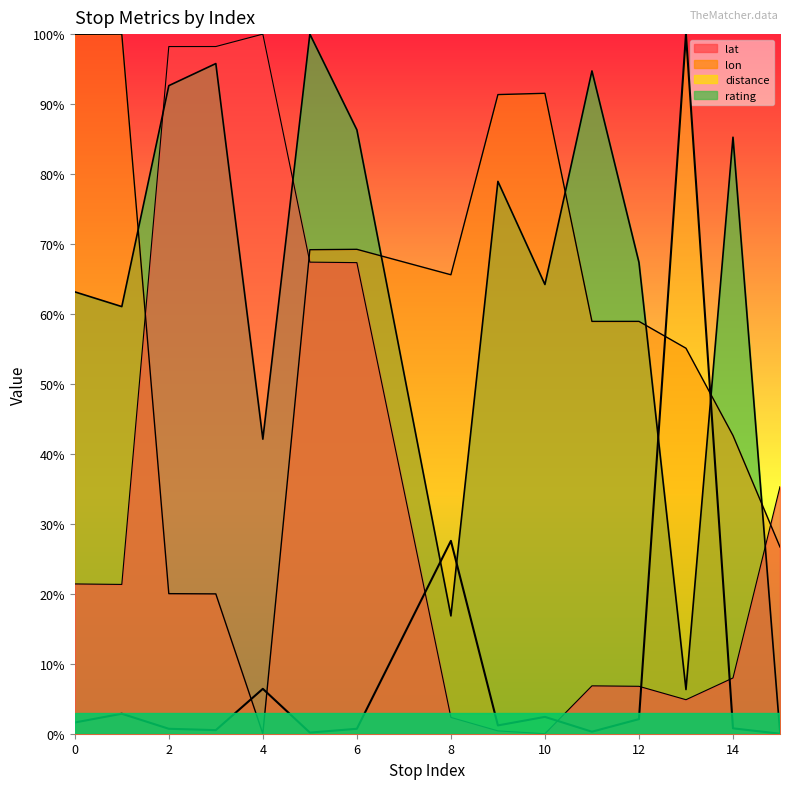

The value of lat at 12 is 0.1. True or false?

True